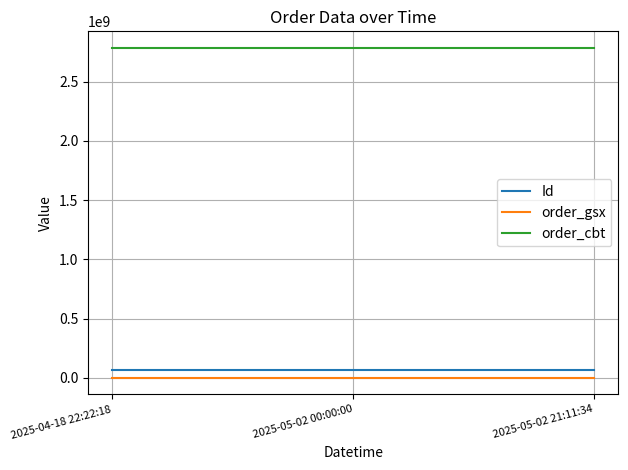

The Id series shows 69859322 at 2025-05-02 00:00:00. True or false?

True